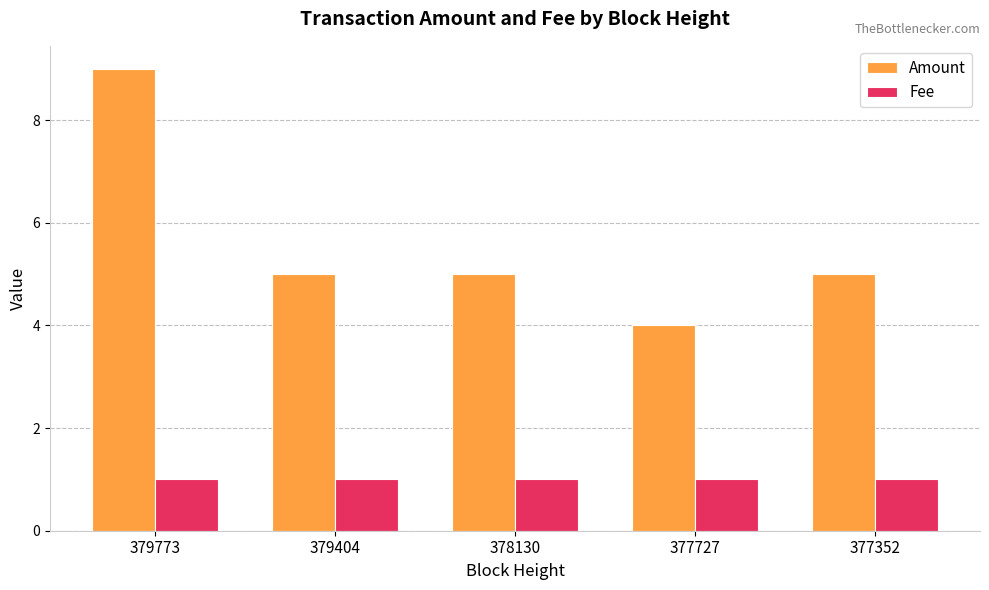

What is the difference between the highest and lowest values at 379404?

4